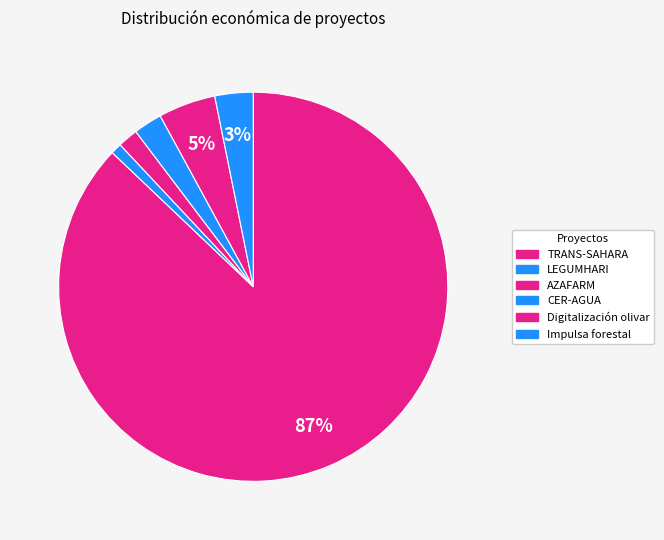

To the nearest percent, what is the average slice percentage?

17%